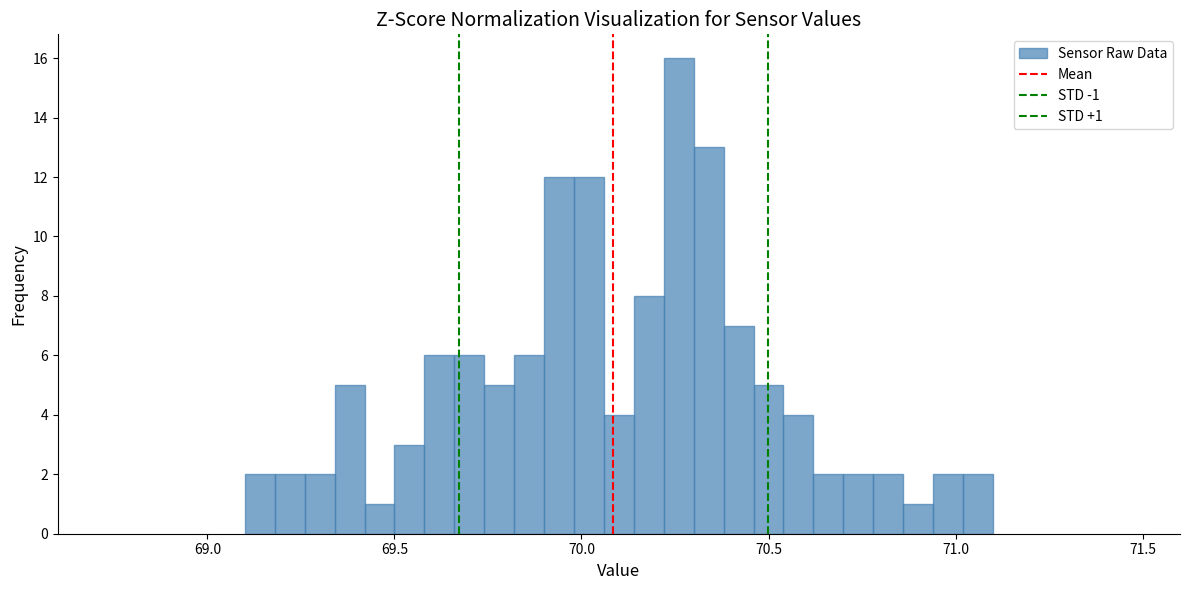

Read against the x-axis, roughly where is the centre of the tallest bar?

70.25